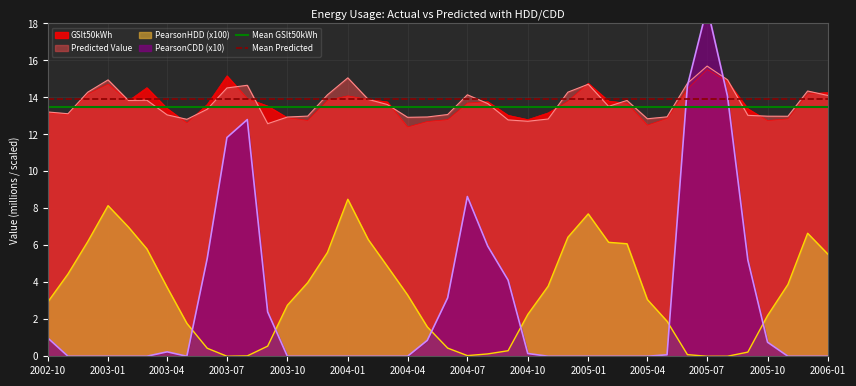

Which series has the largest total across all categories?

Mean Predicted